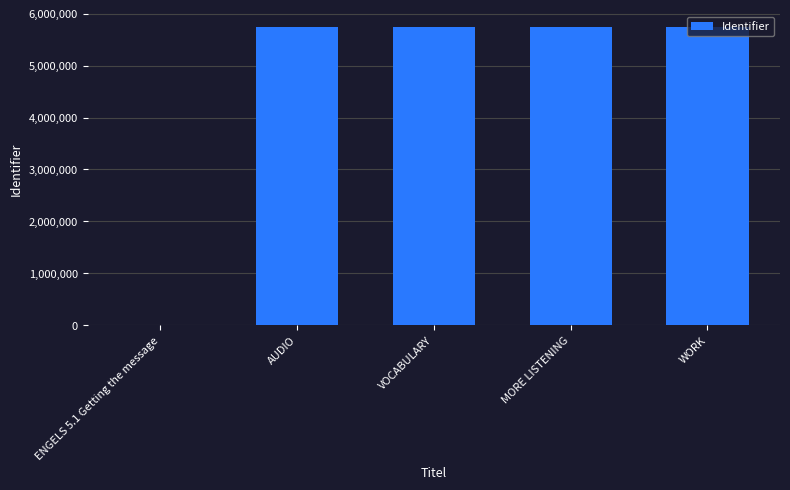

What is the change in value from ENGELS 5.1 Getting the message to WORK?

+5749844